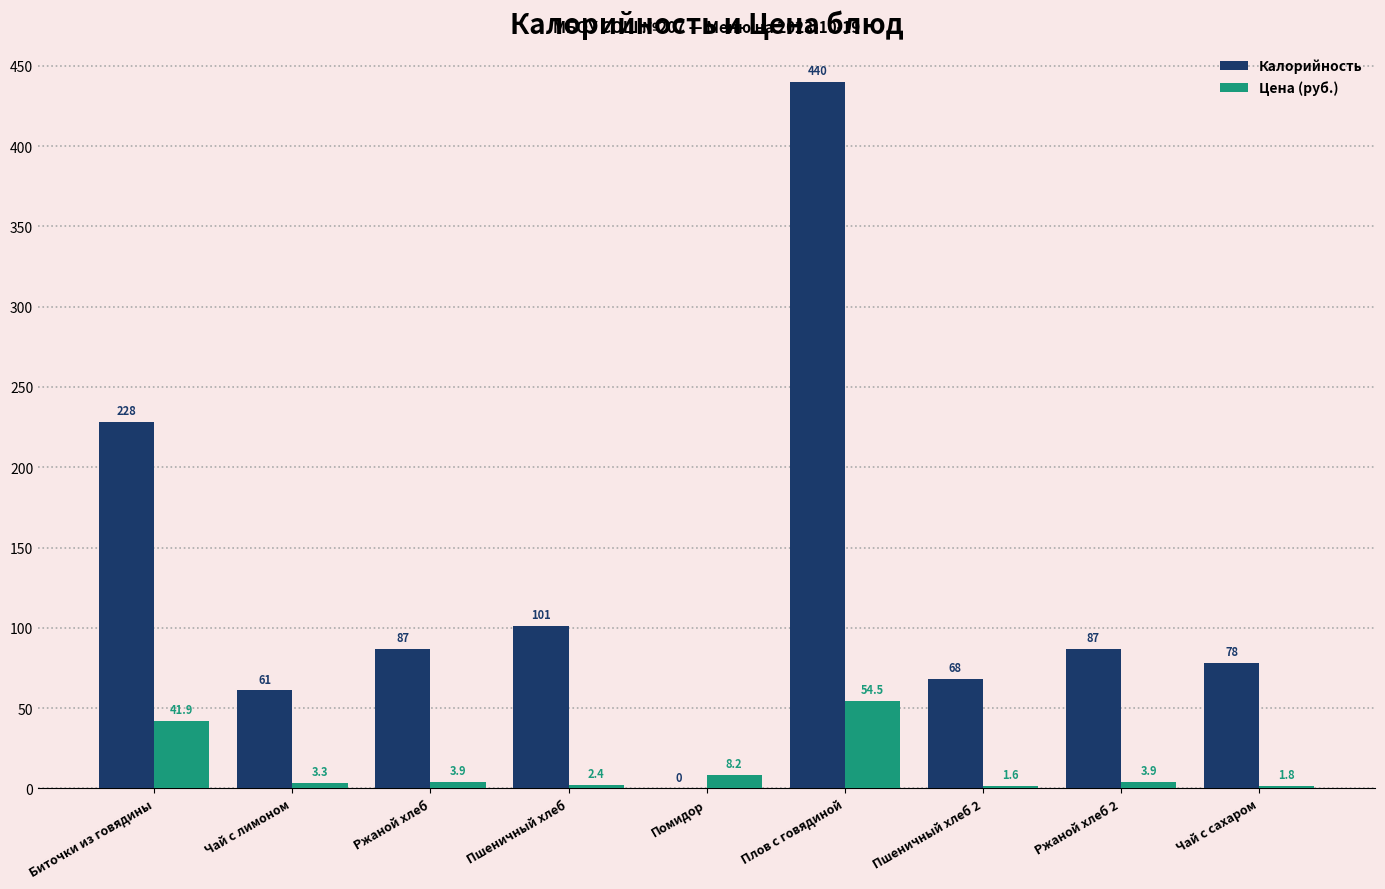

How many data points in Цена (руб.) are above 3?

6